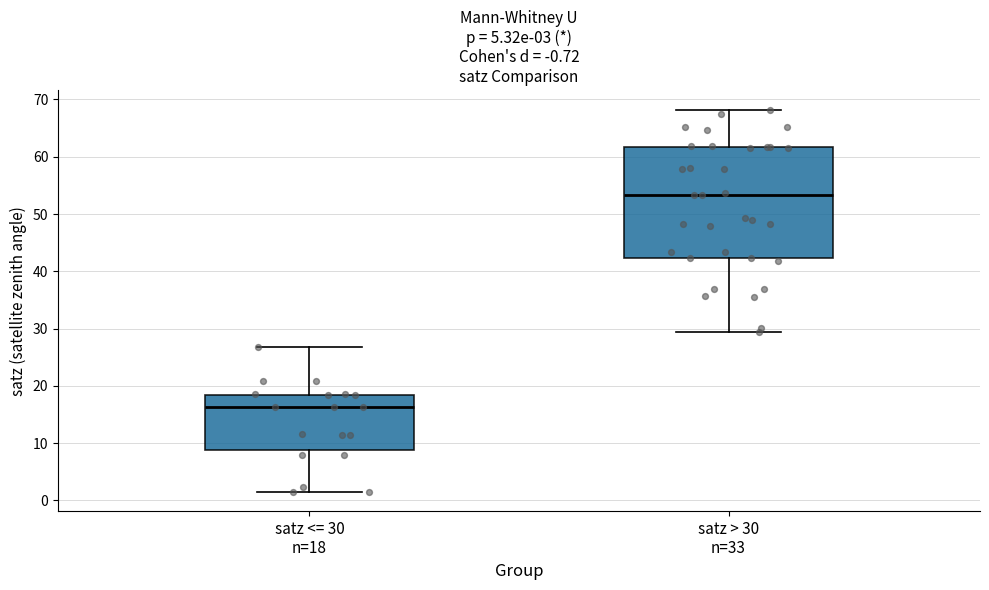

Comparing the boxes themselves (not the whiskers), which one is the tallest?

satz > 30 n=33